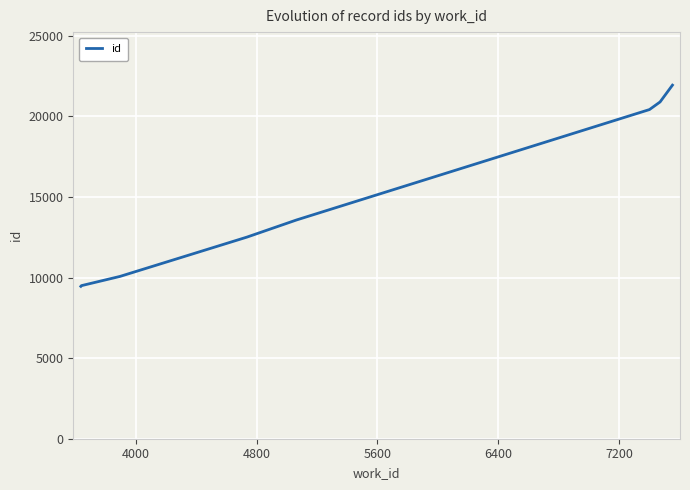

How many categories are shown in the chart?

8